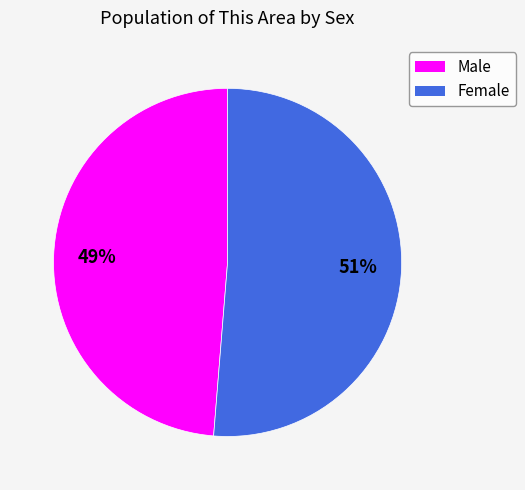

What percentage is the Male slice, to the nearest percent?

49%